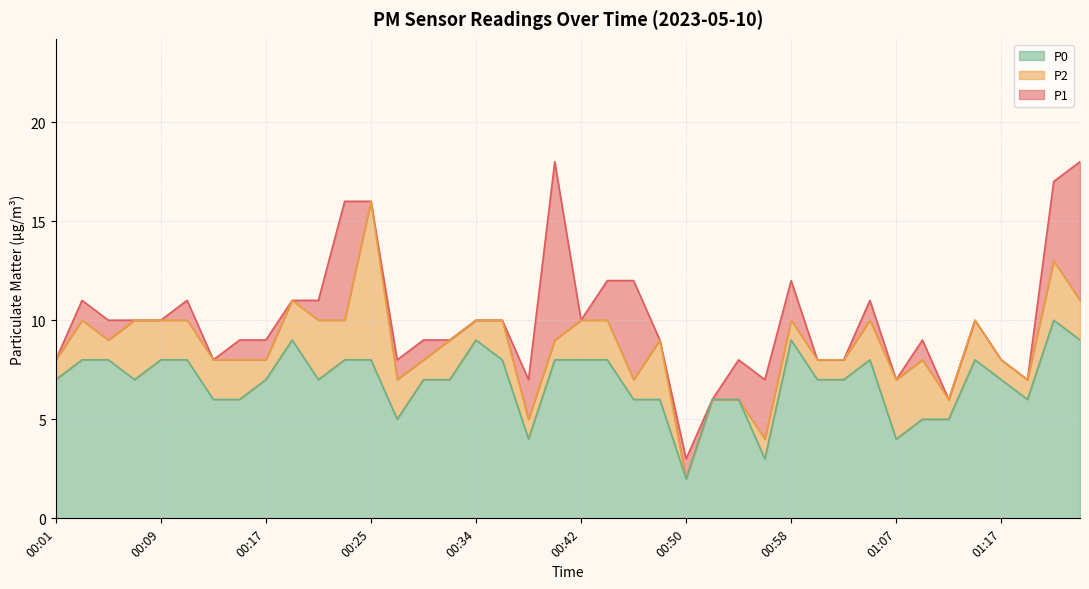

What is the highest value of the P0 series?

10